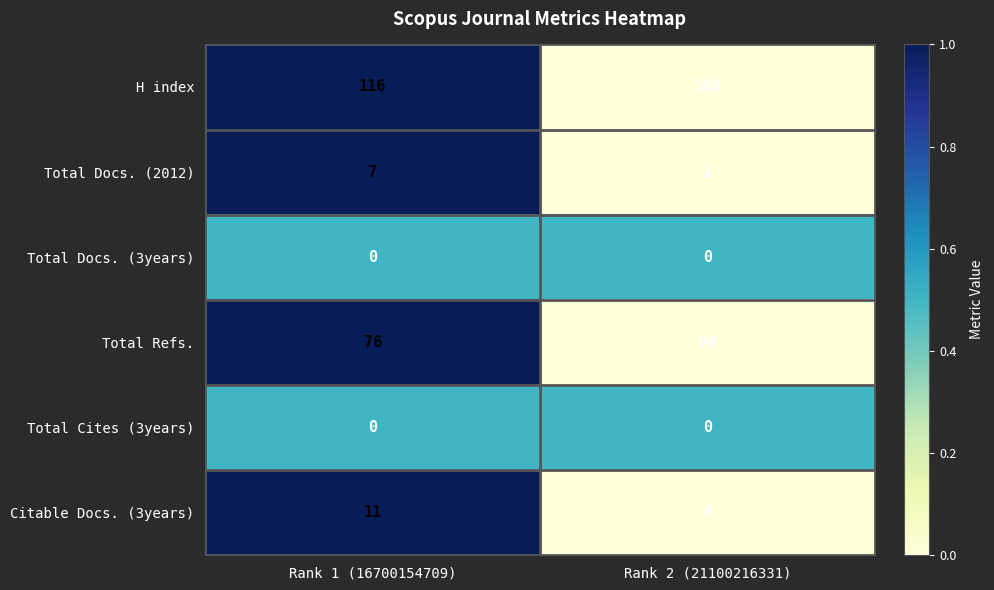

What value does the Citable Docs. (3years) series have at Rank 1 (16700154709)?

11